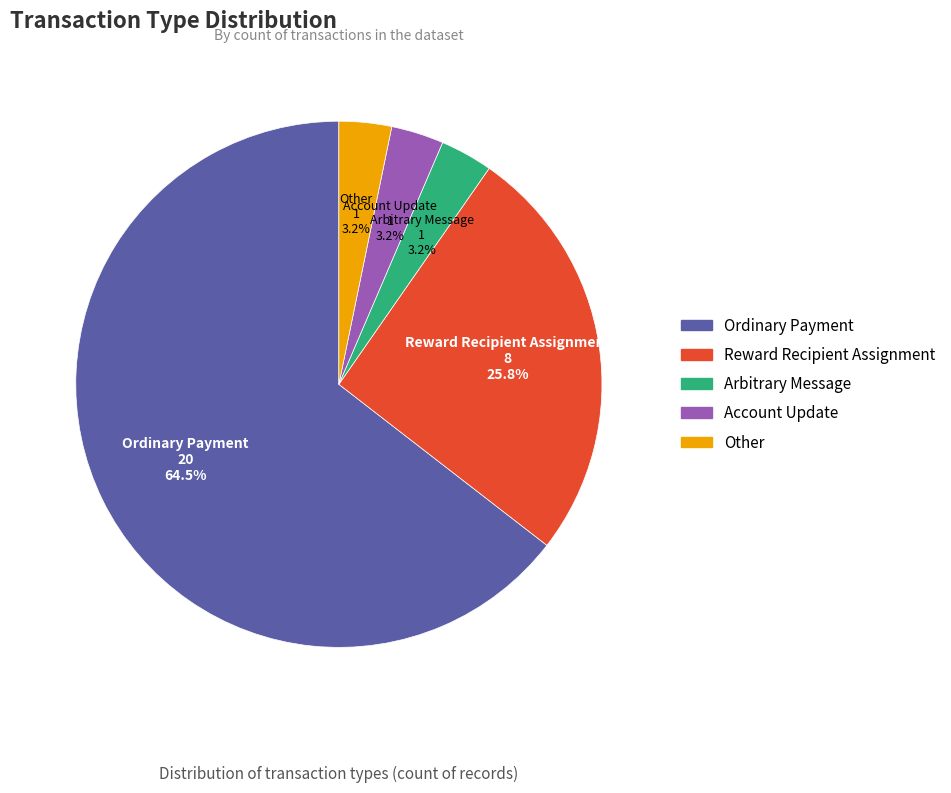

Which slice represents more than half of the pie?

Ordinary Payment